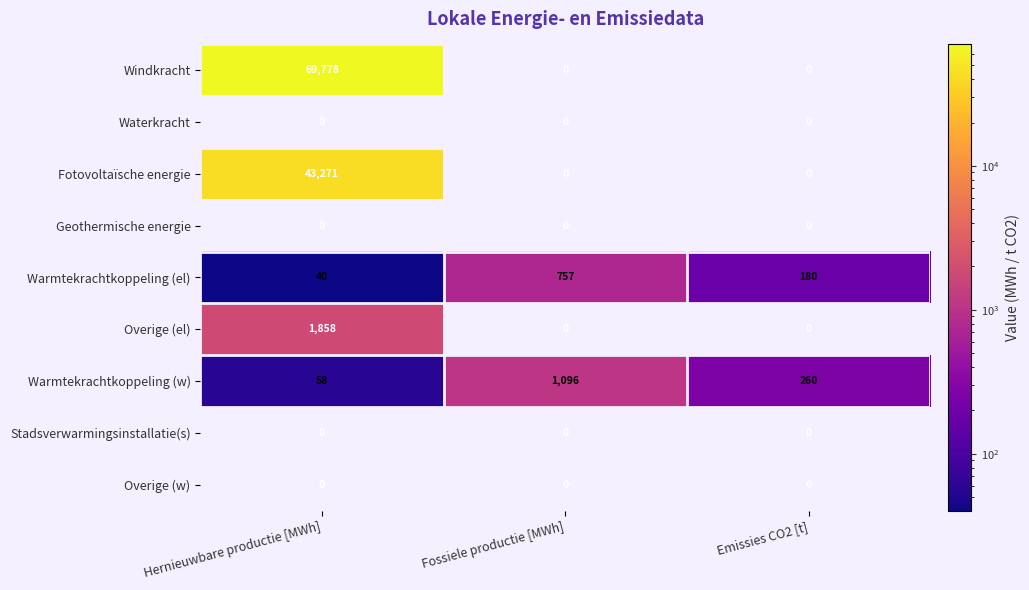

What is the difference between the highest and lowest values at Hernieuwbare productie [MWh]?

69778